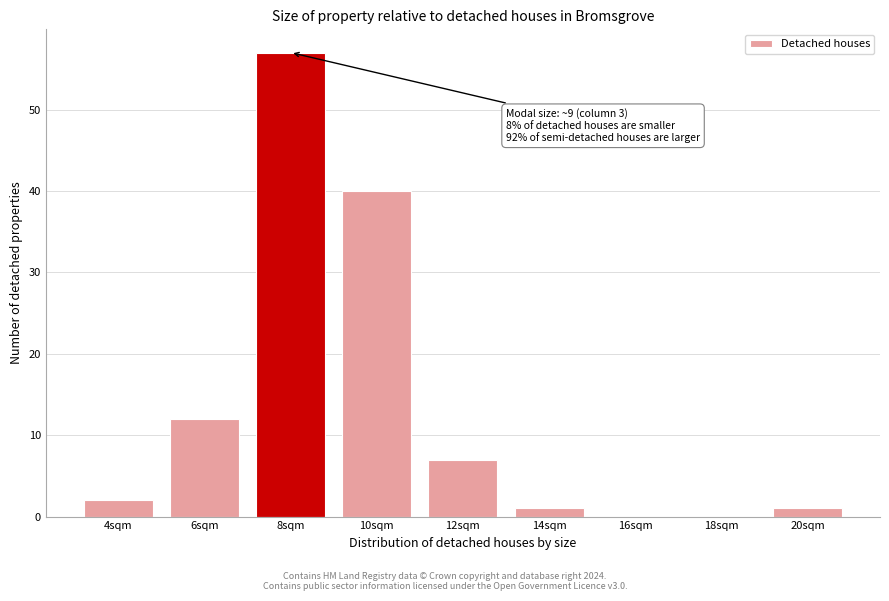

Reading left to right, what are all the values shown in this chart?

4sqm=2	6sqm=12	8sqm=57	10sqm=40	12sqm=7	14sqm=1	16sqm=0	18sqm=0	20sqm=1